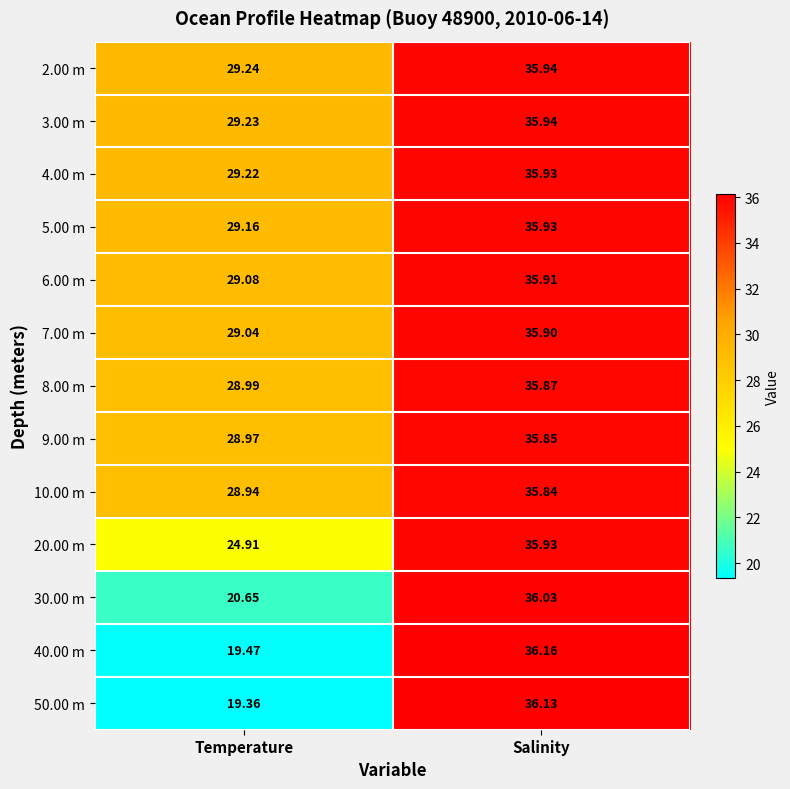

At which label does 40.00 m first exceed 36?

Salinity